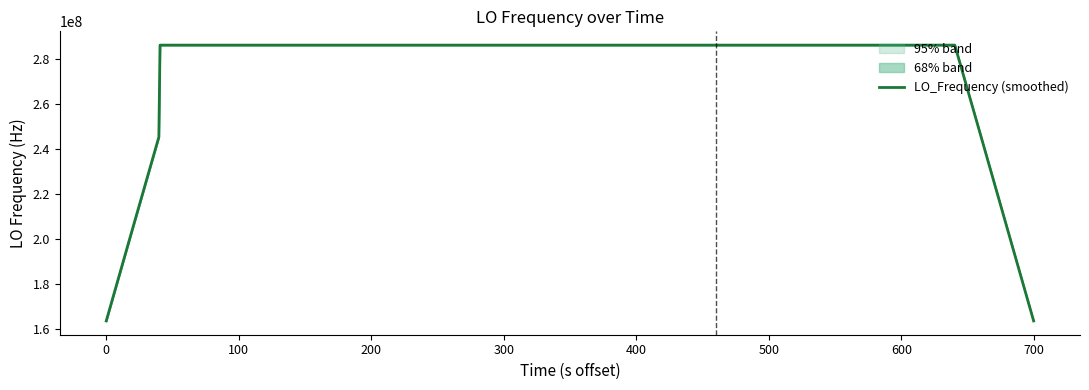

How many lines are shown in the chart?

1